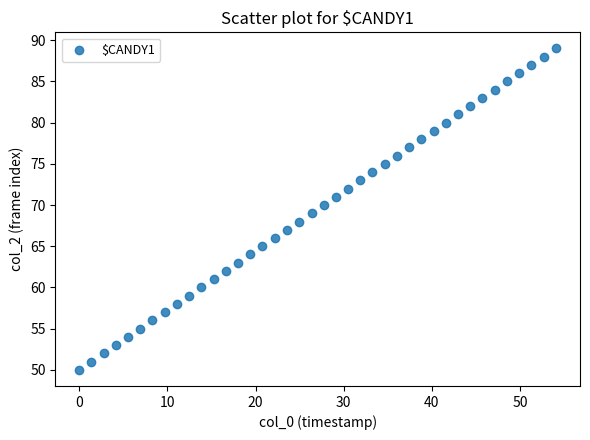

What is the range of Y values (max minus min)?

39